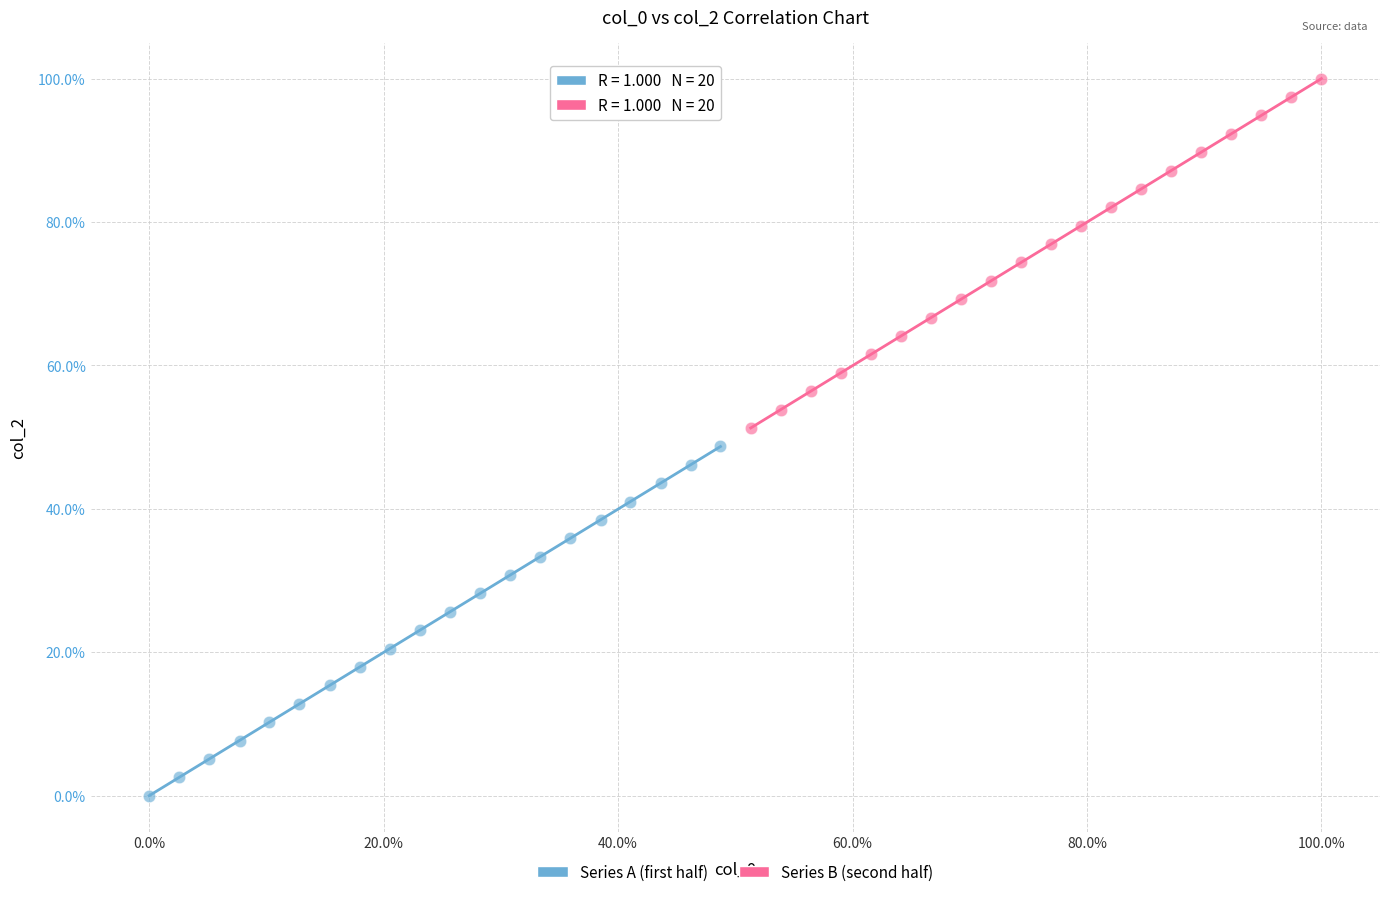

Which series contains the lowest Y value?

Series A (first half)